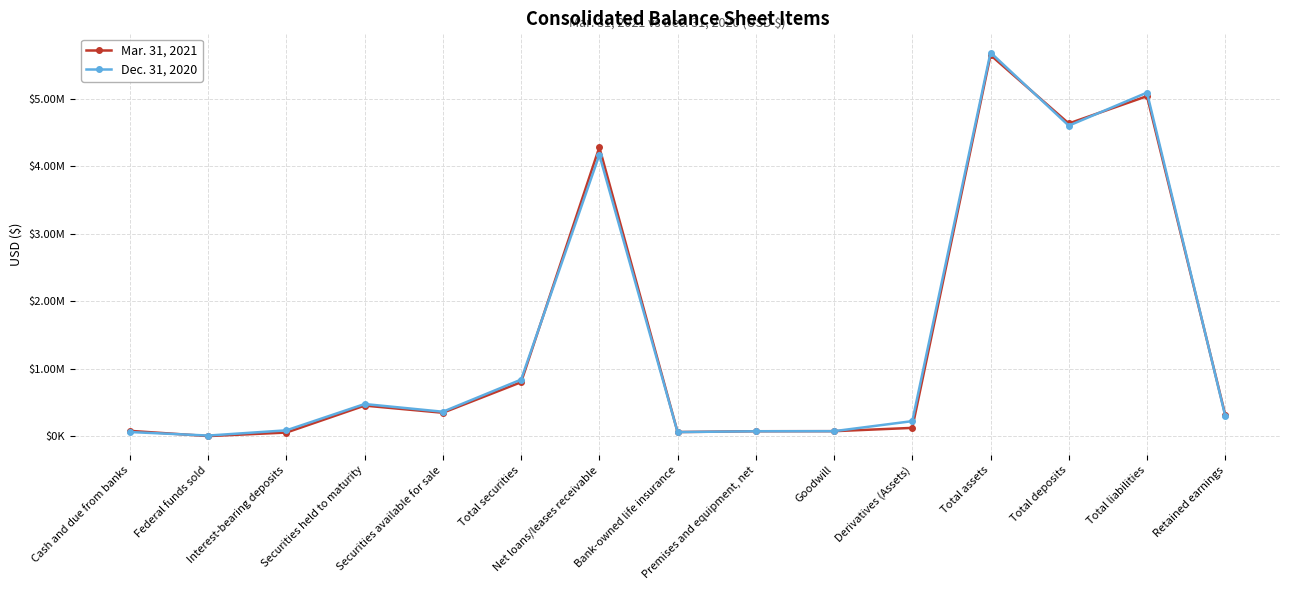

What are all the series names shown in the legend?

Mar. 31, 2021, Dec. 31, 2020